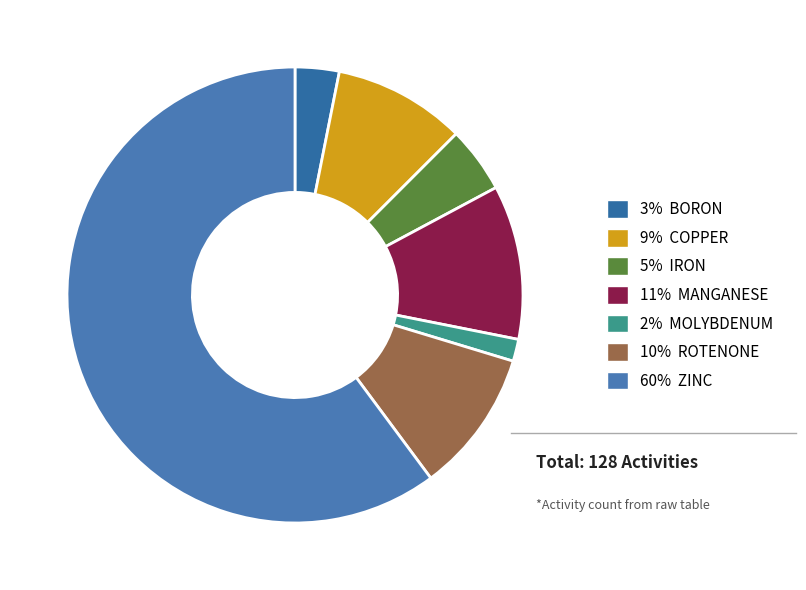

Count the number of slices in the pie.

7